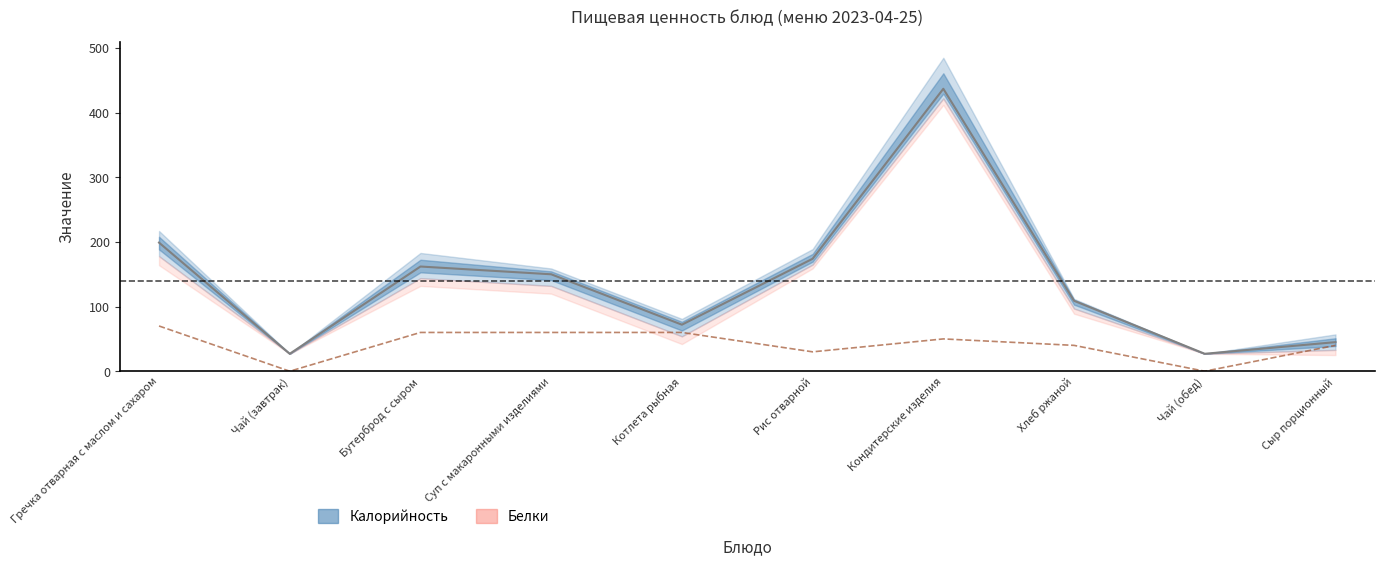

What is the label of the 7th point from the left?

Кондитерские изделия